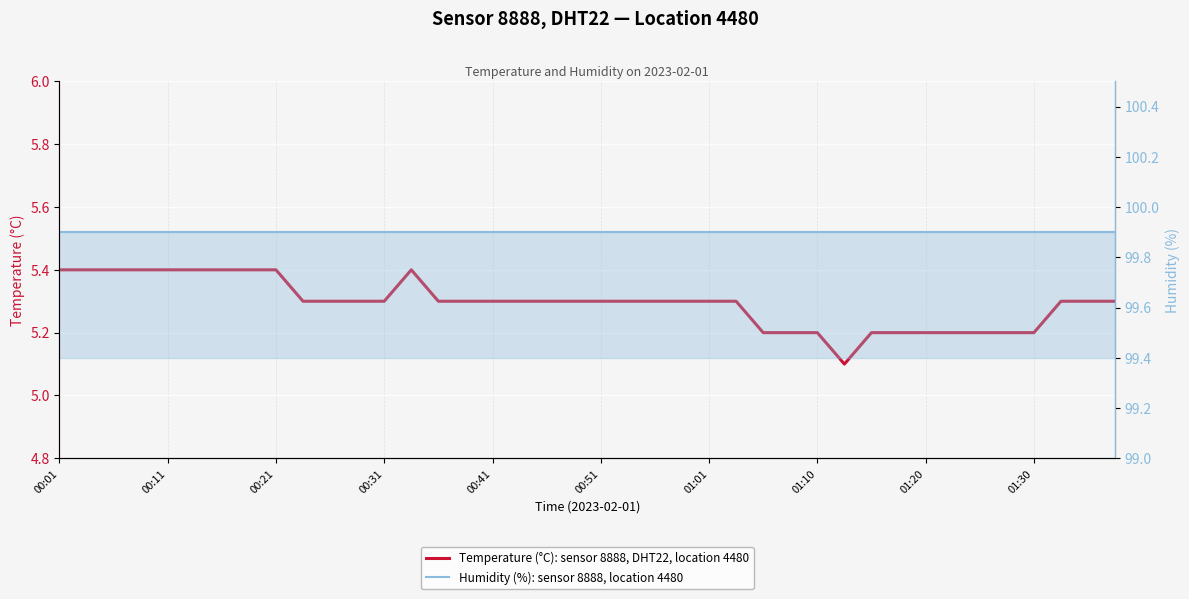

At which category does the chart reach its peak across all series?

00:01